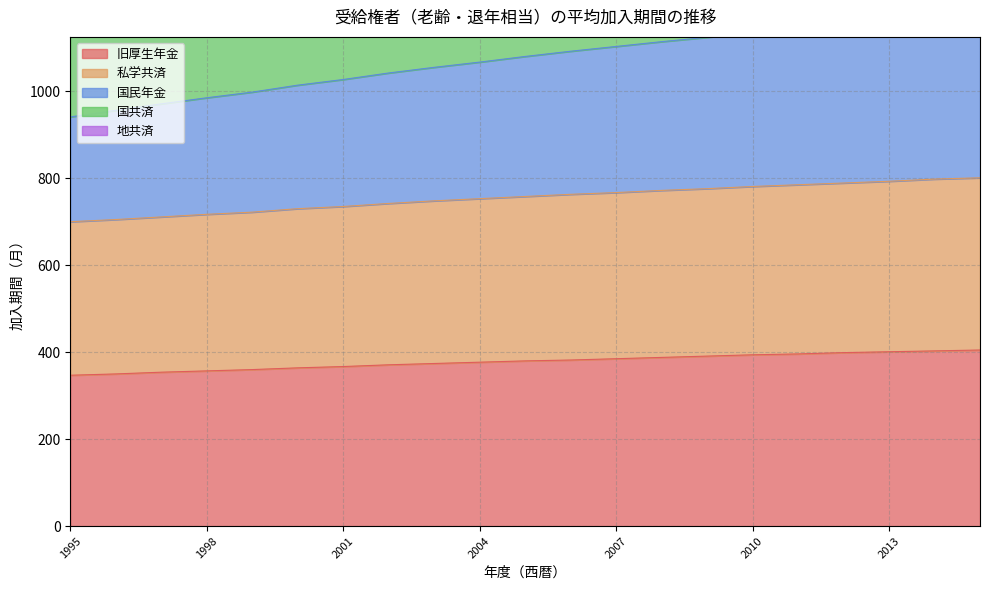

At which category is the sum across all series the highest?

2015